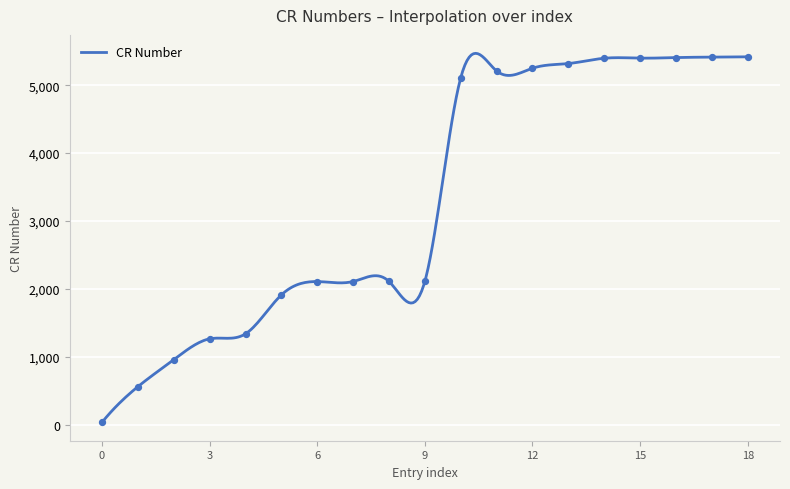

Between 5318 and 1911, which is larger?

5318